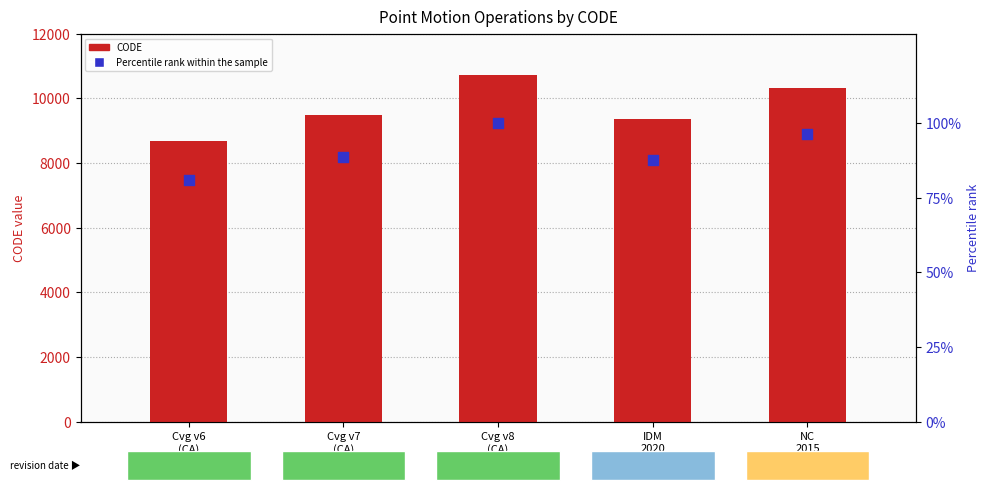

Which series has the largest total across all categories?

CODE